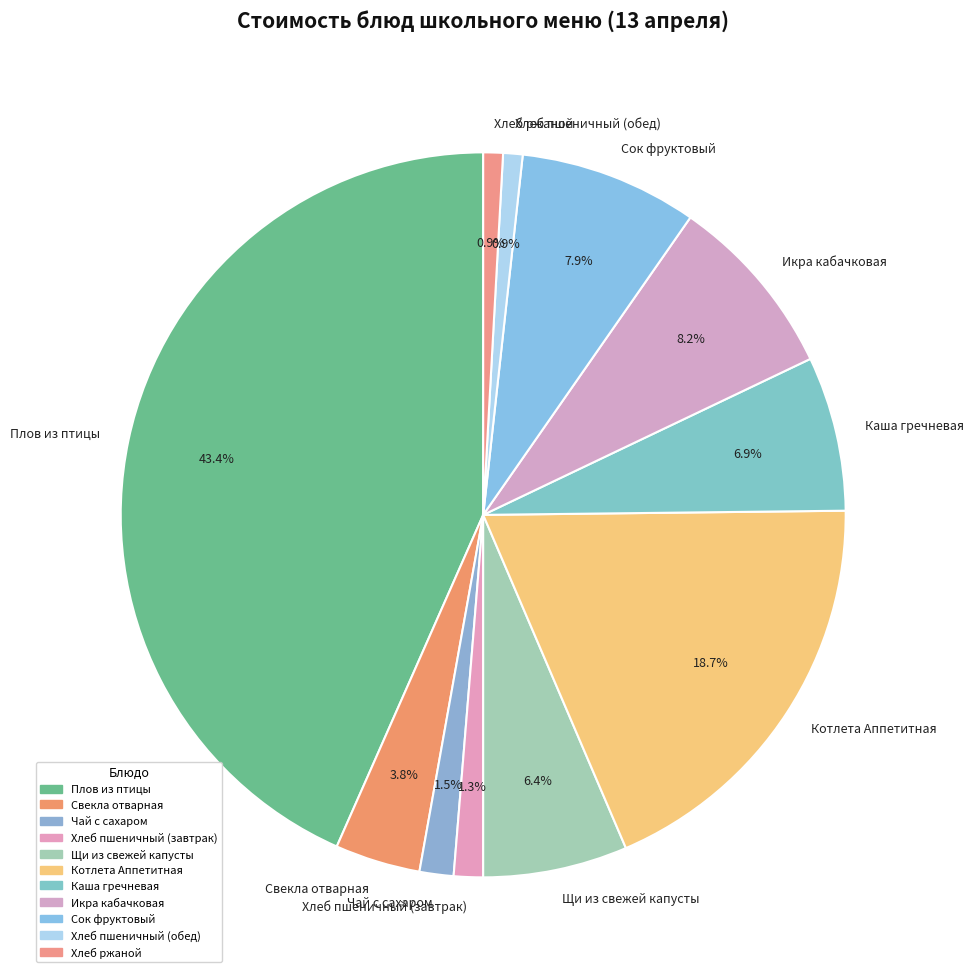

Count the number of slices in the pie.

11